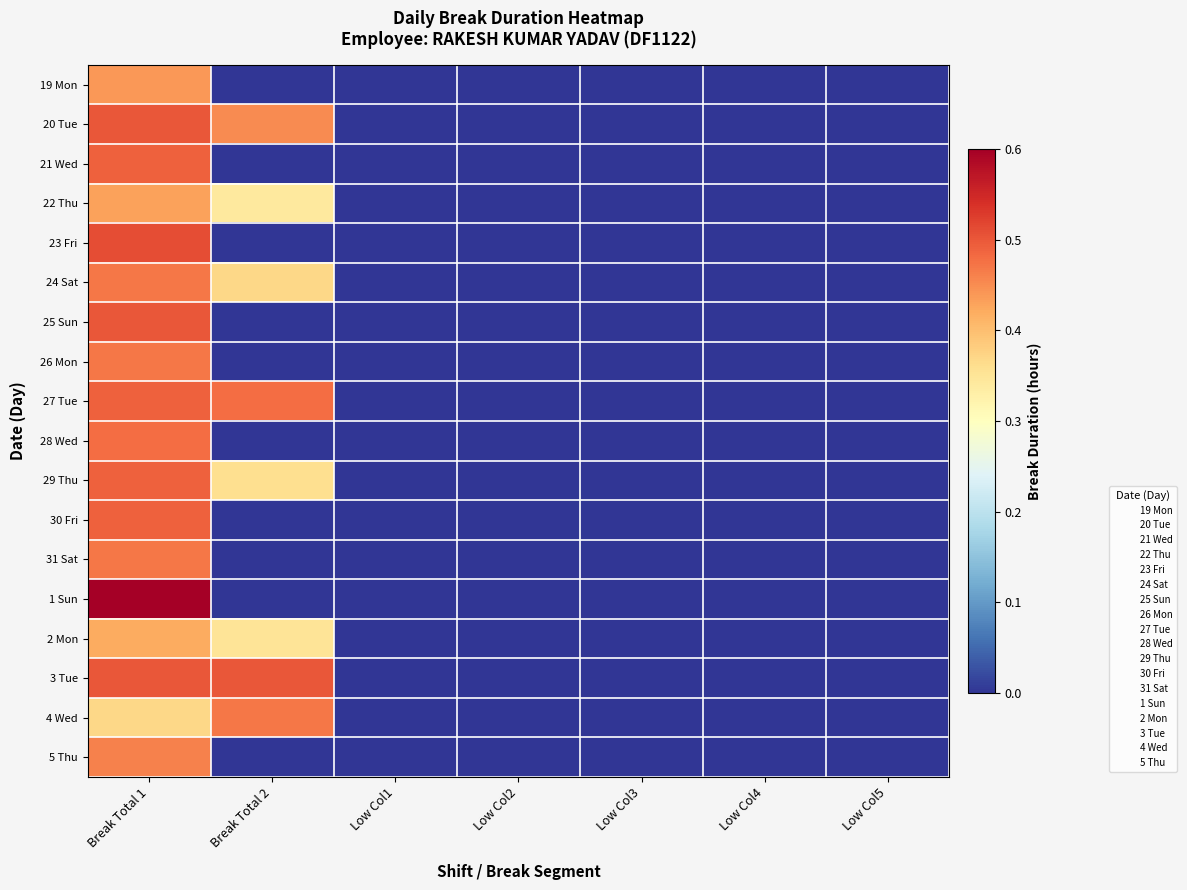

Rank the series by their maximum value, from highest to lowest.

1 Sun, 23 Fri, 20 Tue, 25 Sun, 3 Tue, 21 Wed, 27 Tue, 29 Thu, 30 Fri, 28 Wed, 24 Sat, 26 Mon, 31 Sat, 4 Wed, 5 Thu, 19 Mon, 22 Thu, 2 Mon